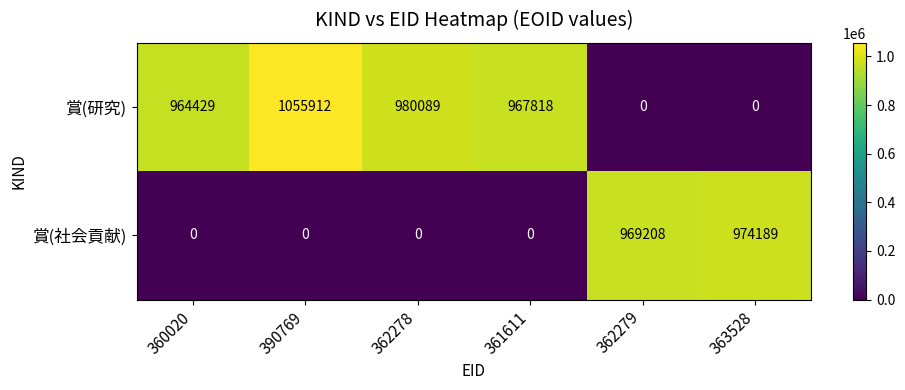

Reading left to right, what are all the values shown in this chart?

賞(研究): 360020=964429	390769=1055912	362278=980089	361611=967818	362279=0	363528=0
賞(社会貢献): 360020=0	390769=0	362278=0	361611=0	362279=969208	363528=974189